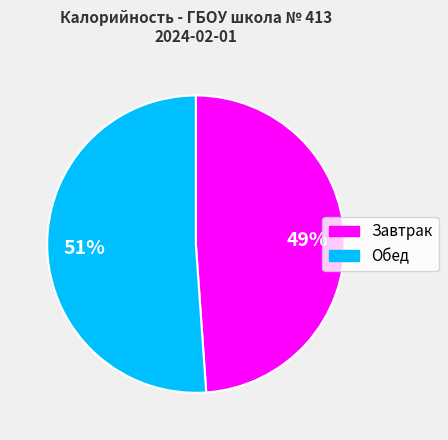

What percentage is the Обед slice, to the nearest percent?

51%